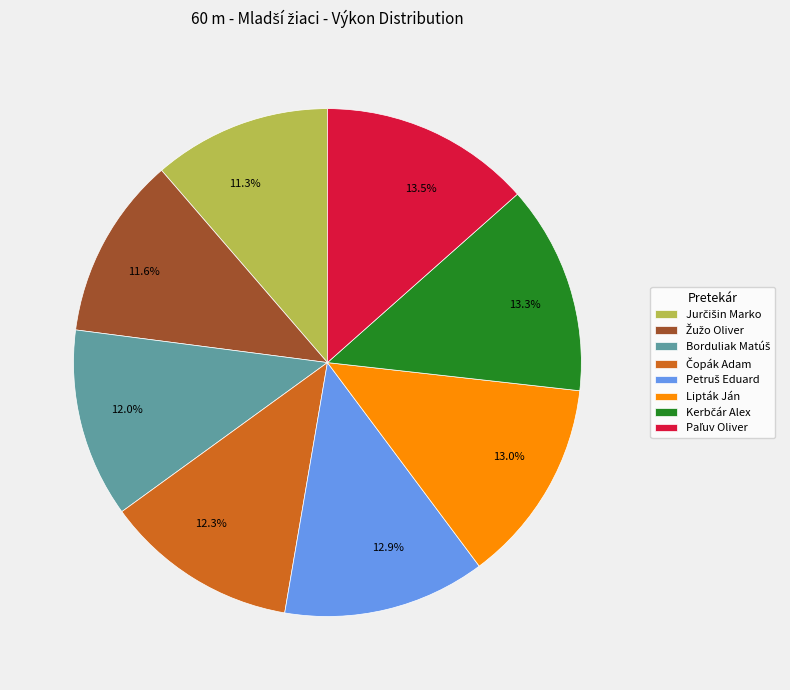

Does any single category account for the majority?

No